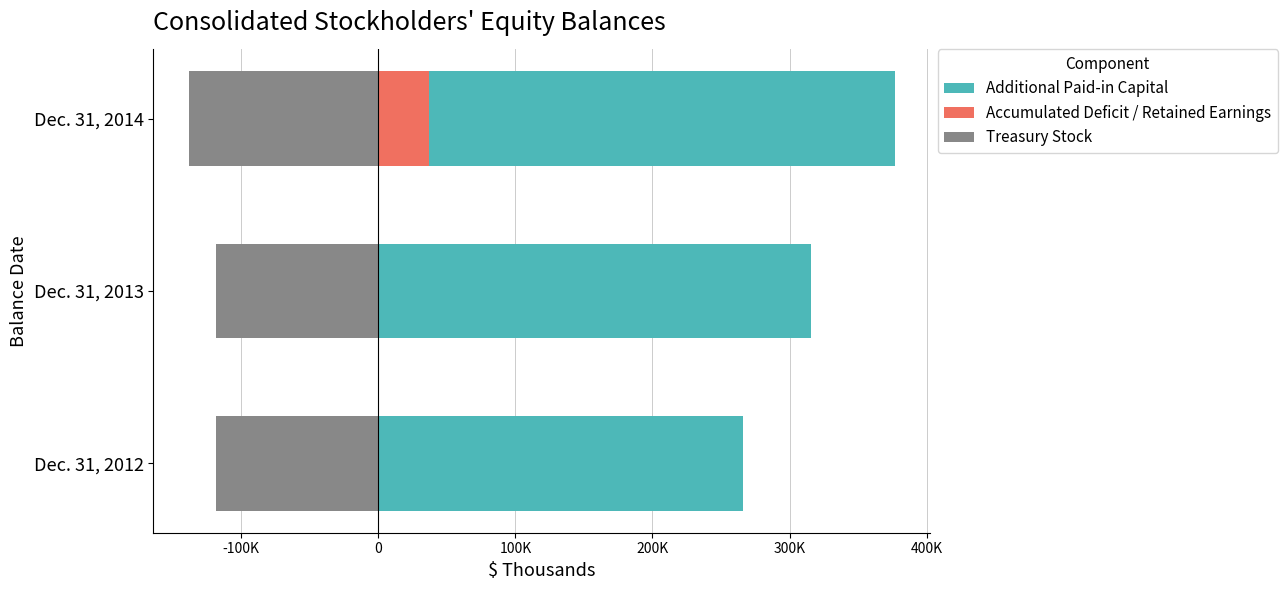

What is the difference between the highest and lowest values at 0?

515134